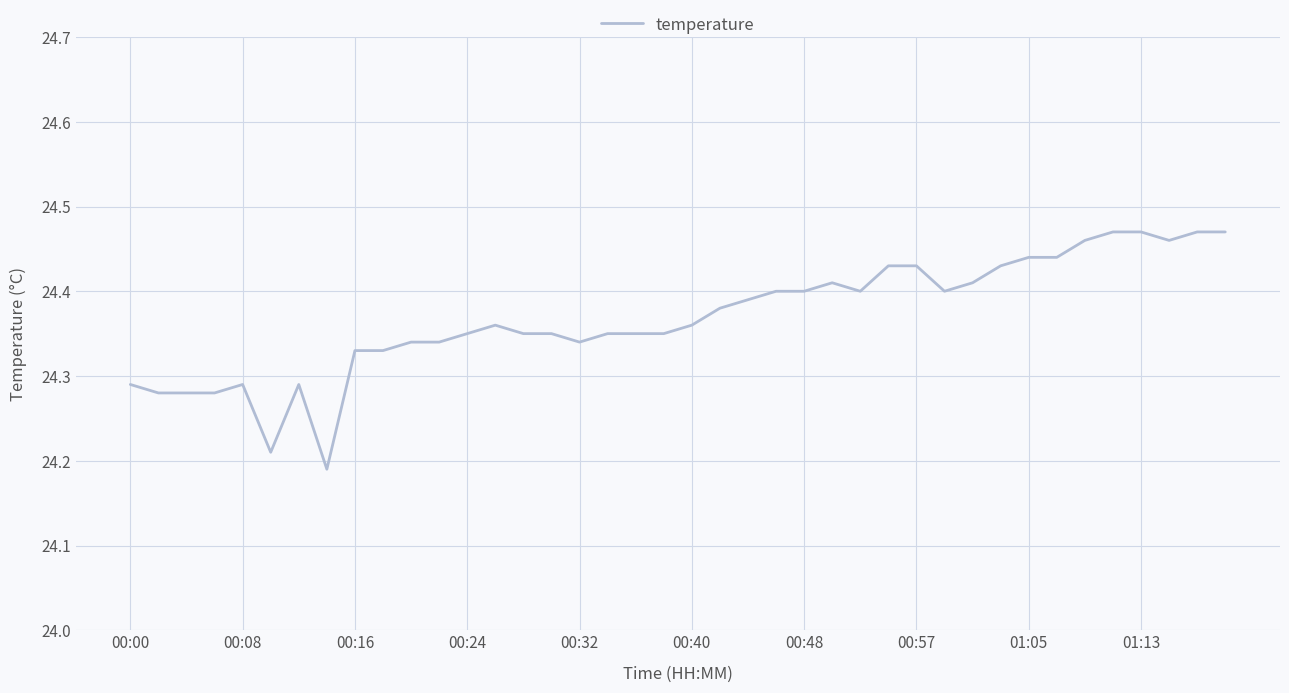

What is the difference between the maximum and minimum values?

0.3